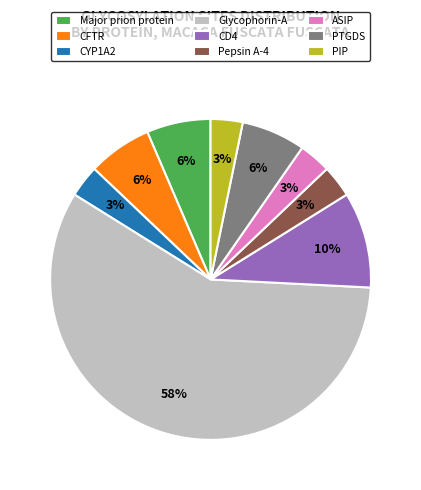

Count the number of slices in the pie.

9